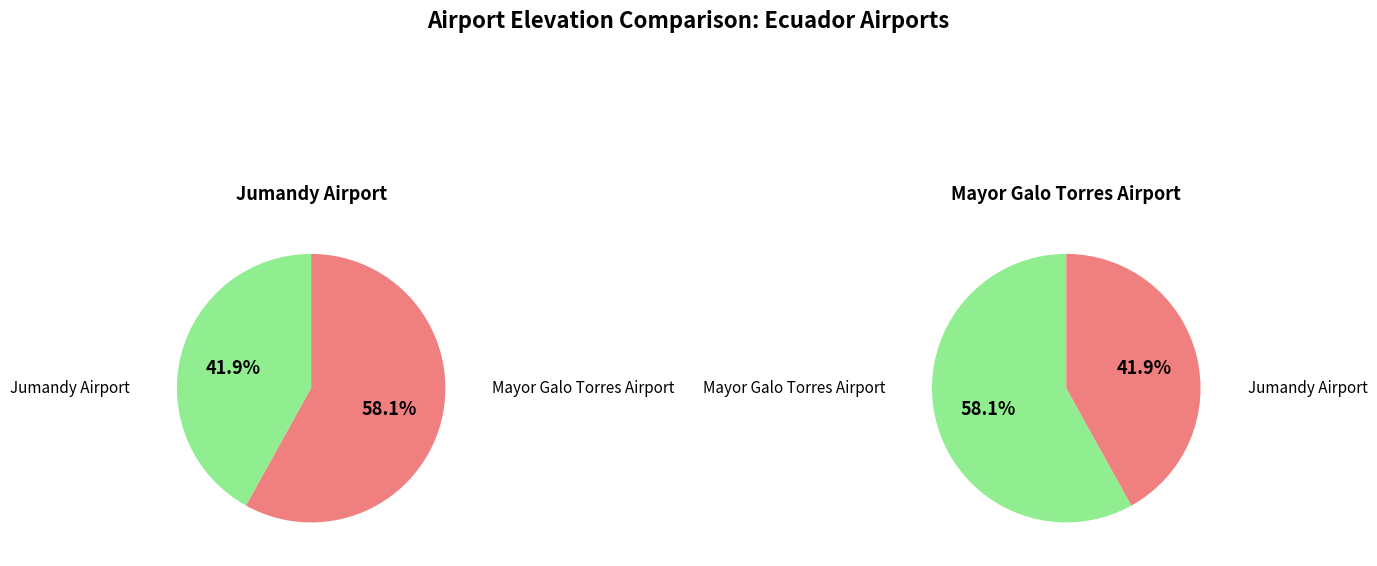

Do 6082 and 309411 together represent more than half of the pie?

Yes